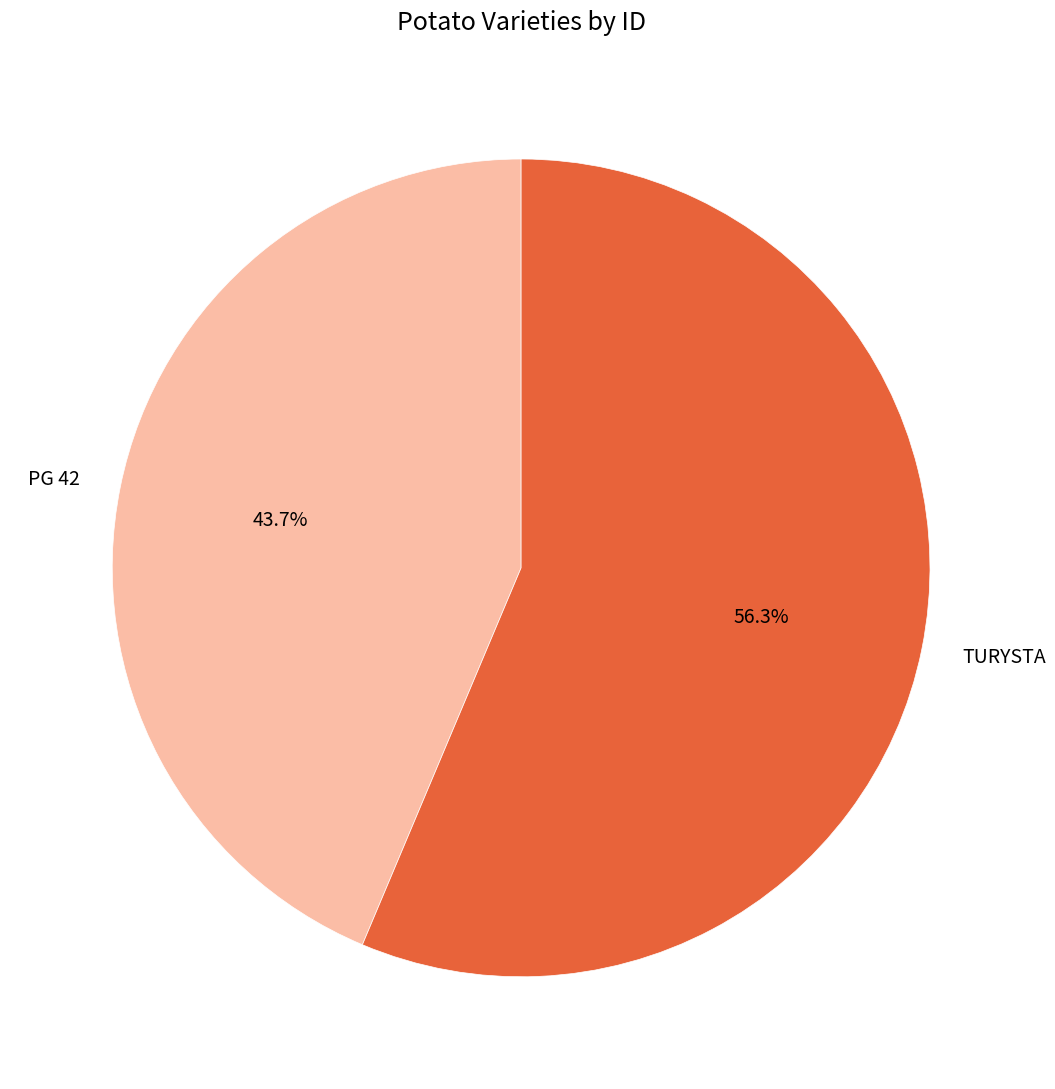

Rank the categories by value from lowest to highest.

PG 42, TURYSTA